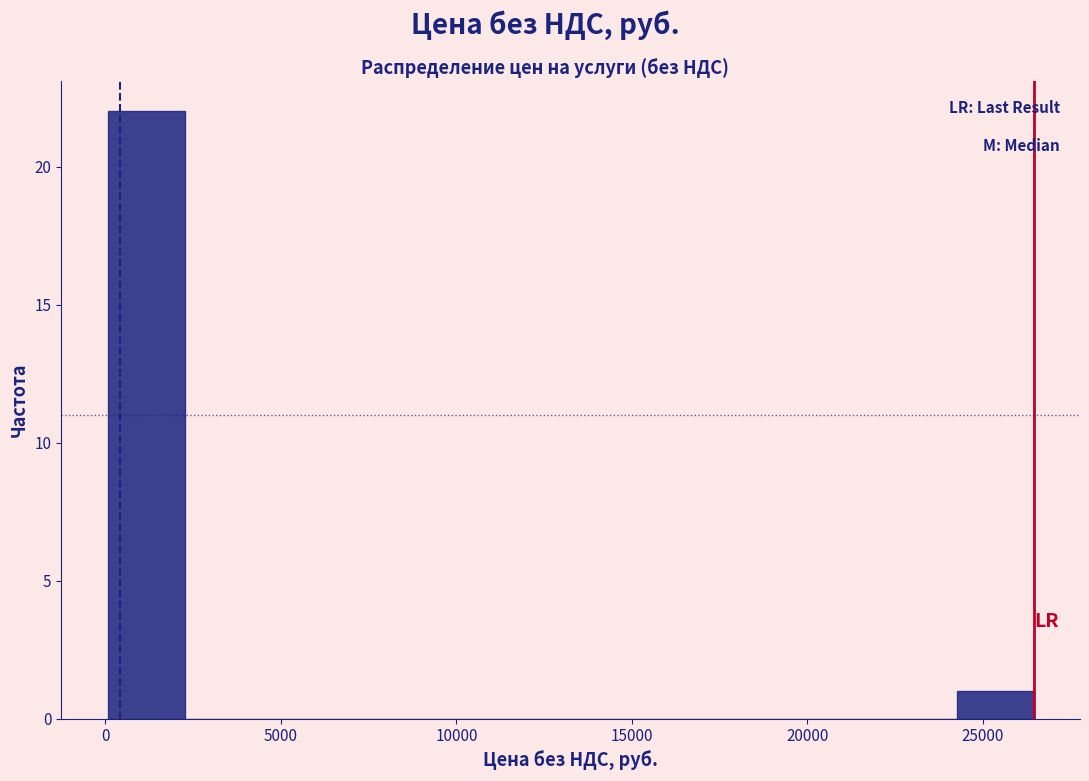

Reading left to right, transcribe this chart: for each bar, give the range it covers on the x-axis and its height. Neither the bar edges nor the heights are printed on the chart, so give them approximately, as read against the axes.

0 to 2500: 22
2500 to 4500: 0
4500 to 6500: 0
6500 to 9000: 0
9000 to 11000: 0
11000 to 13500: 0
13500 to 15500: 0
15500 to 17500: 0
17500 to 20000: 0
20000 to 22000: 0
22000 to 24500: 0
24500 to 26500: 1